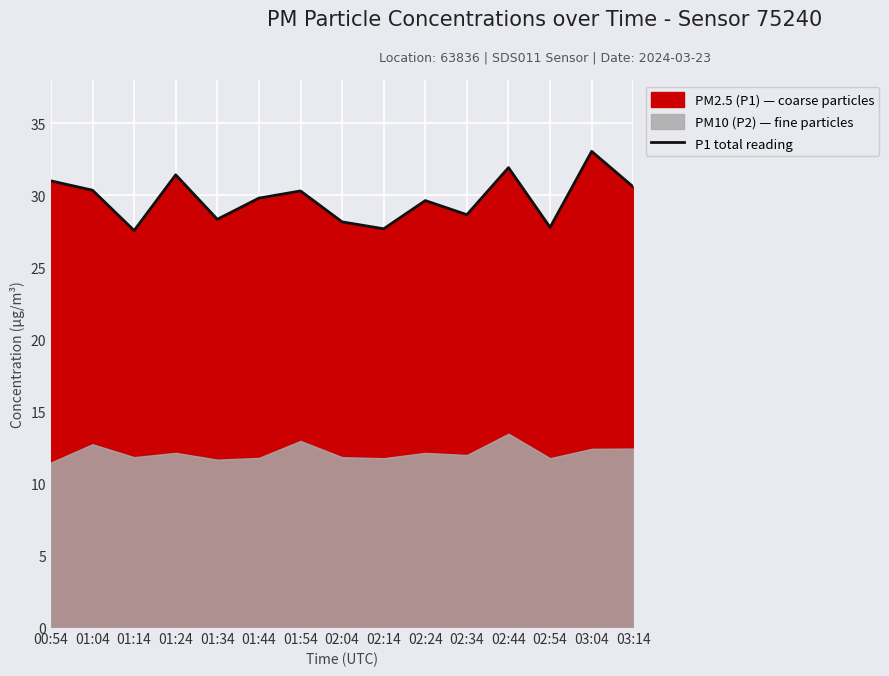

Reading left to right, what are all the values shown in this chart?

31.0	30.4	27.6	31.4	28.3	29.8	30.3	28.1	27.7	29.6	28.6	31.9	27.8	33.0	30.6